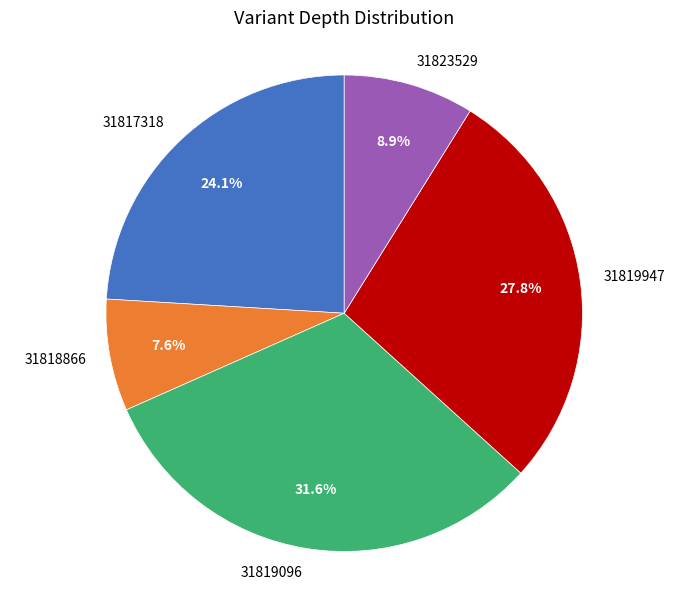

How many segments does this pie chart have?

5